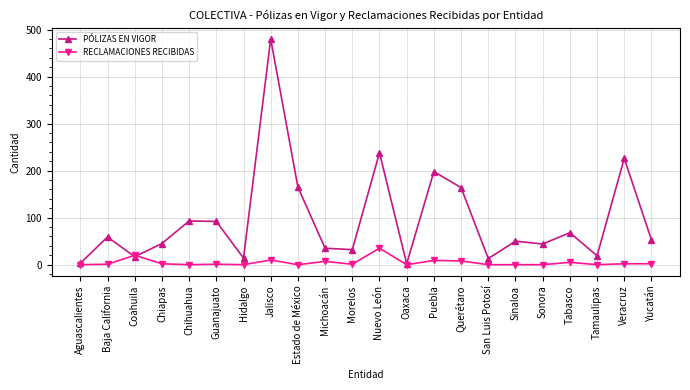

Where is the first local maximum for RECLAMACIONES RECIBIDAS?

Coahuila